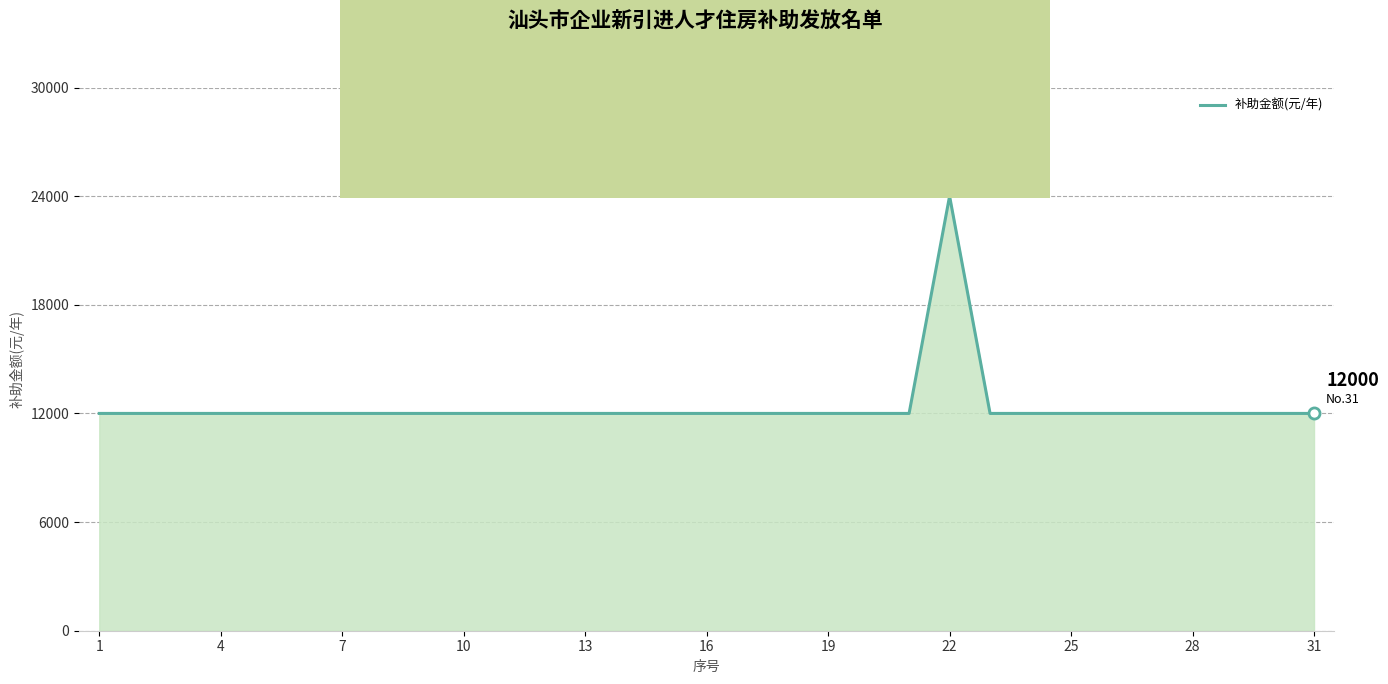

What is the minimum value shown in the chart?

12000